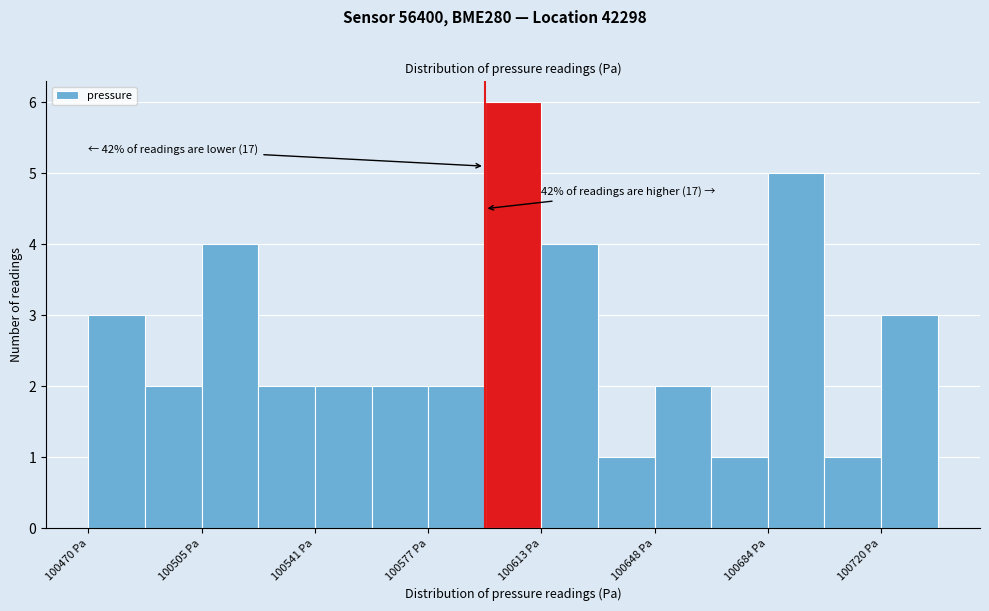

Read against the x-axis, roughly where is the centre of the tallest bar?

100605